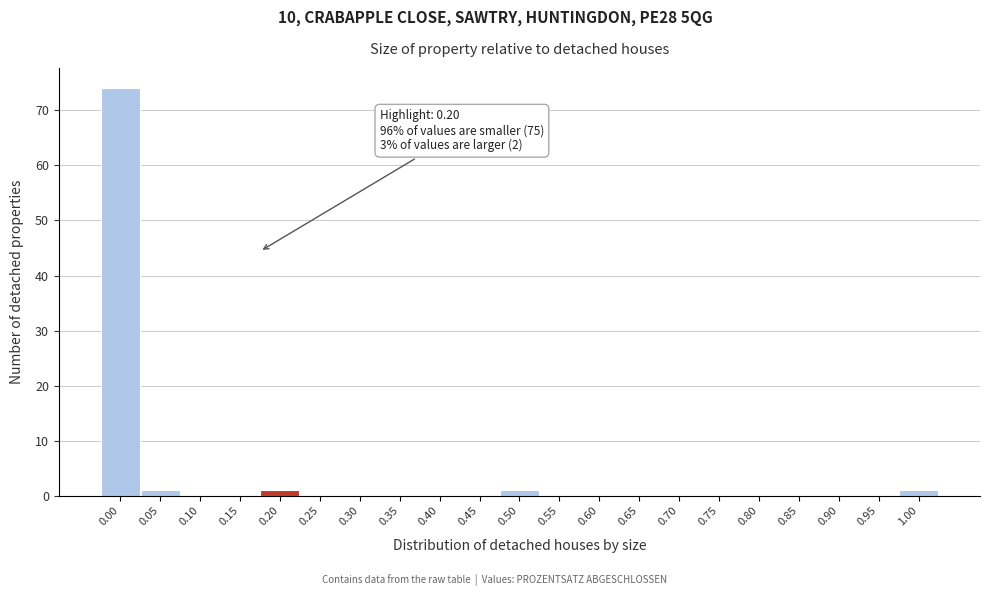

Reading right to left, what are all the values shown in this chart?

1.00=1	0.95=0	0.90=0	0.85=0	0.80=0	0.75=0	0.70=0	0.65=0	0.60=0	0.55=0	0.50=1	0.45=0	0.40=0	0.35=0	0.30=0	0.25=0	0.20=1	0.15=0	0.10=0	0.05=1	0.00=74